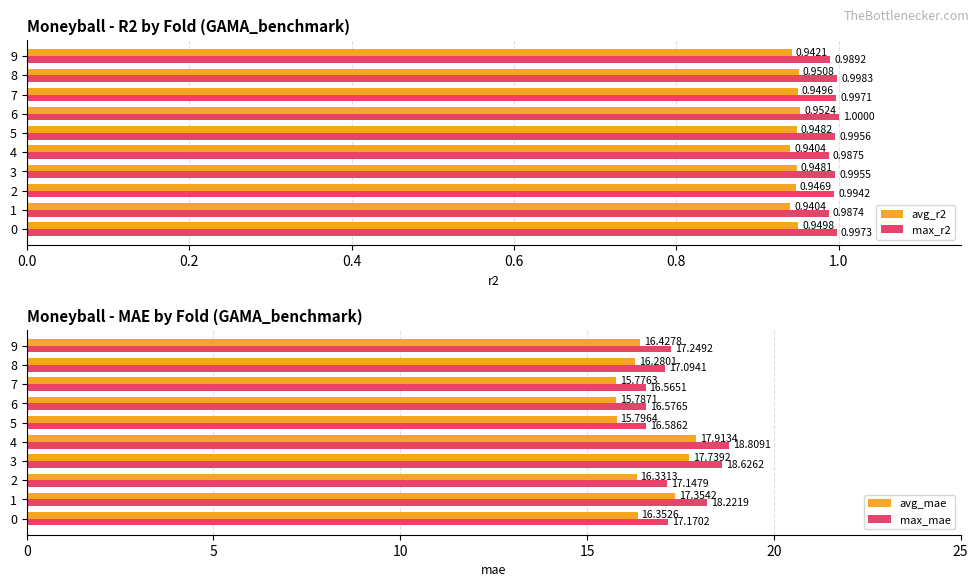

List the series in order of their peak value, highest first.

max_mae, avg_mae, max_r2, avg_r2